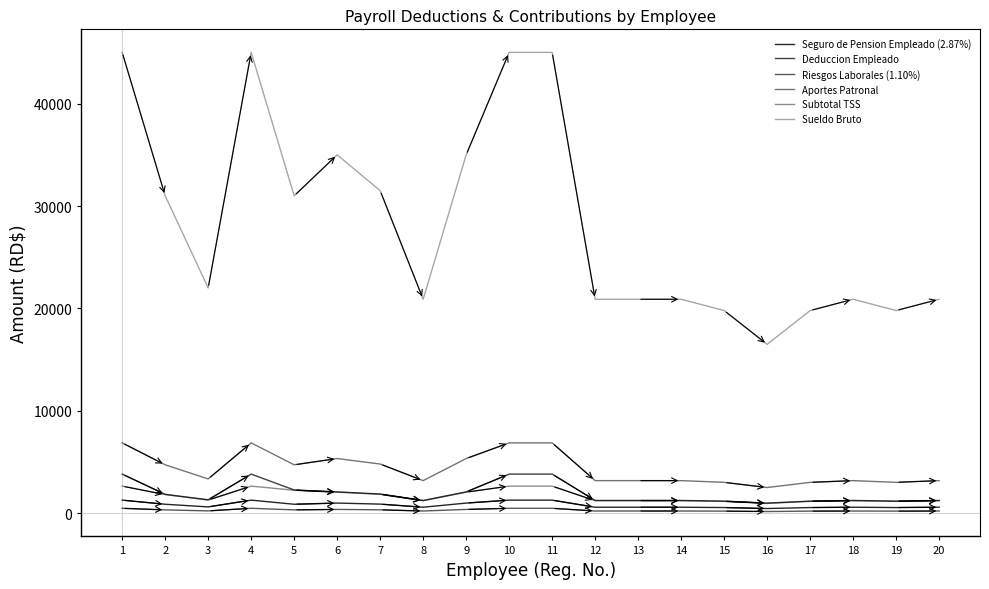

True or false: Riesgos Laborales (1.10%) has more than 1 interior local peaks.

True